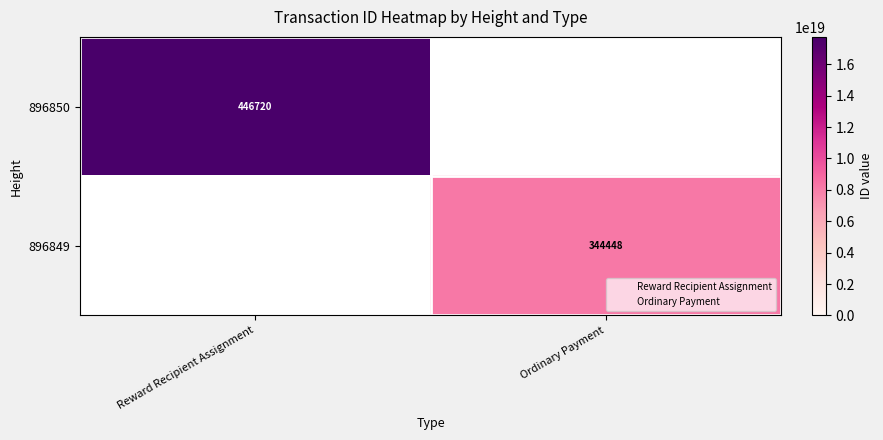

List the labels in order of 896850 value, largest first.

Reward Recipient Assignment, Ordinary Payment